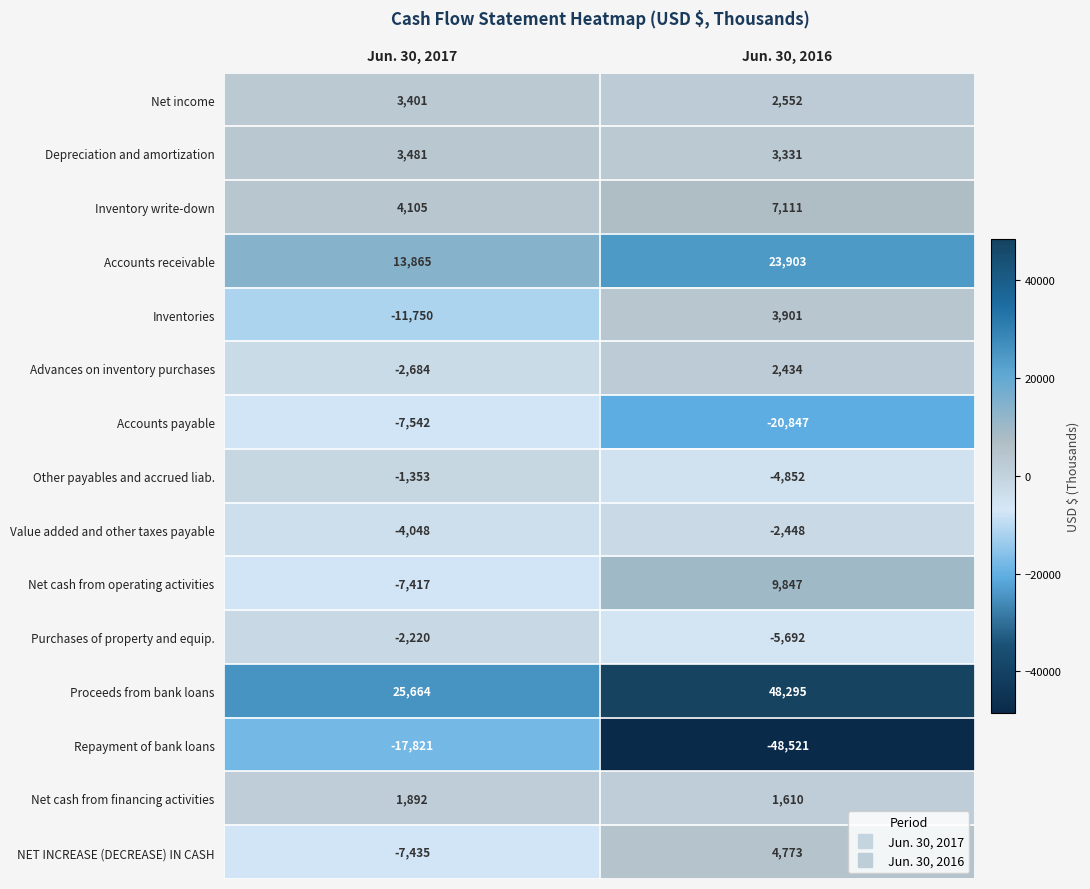

How many categories are shown in the chart?

2